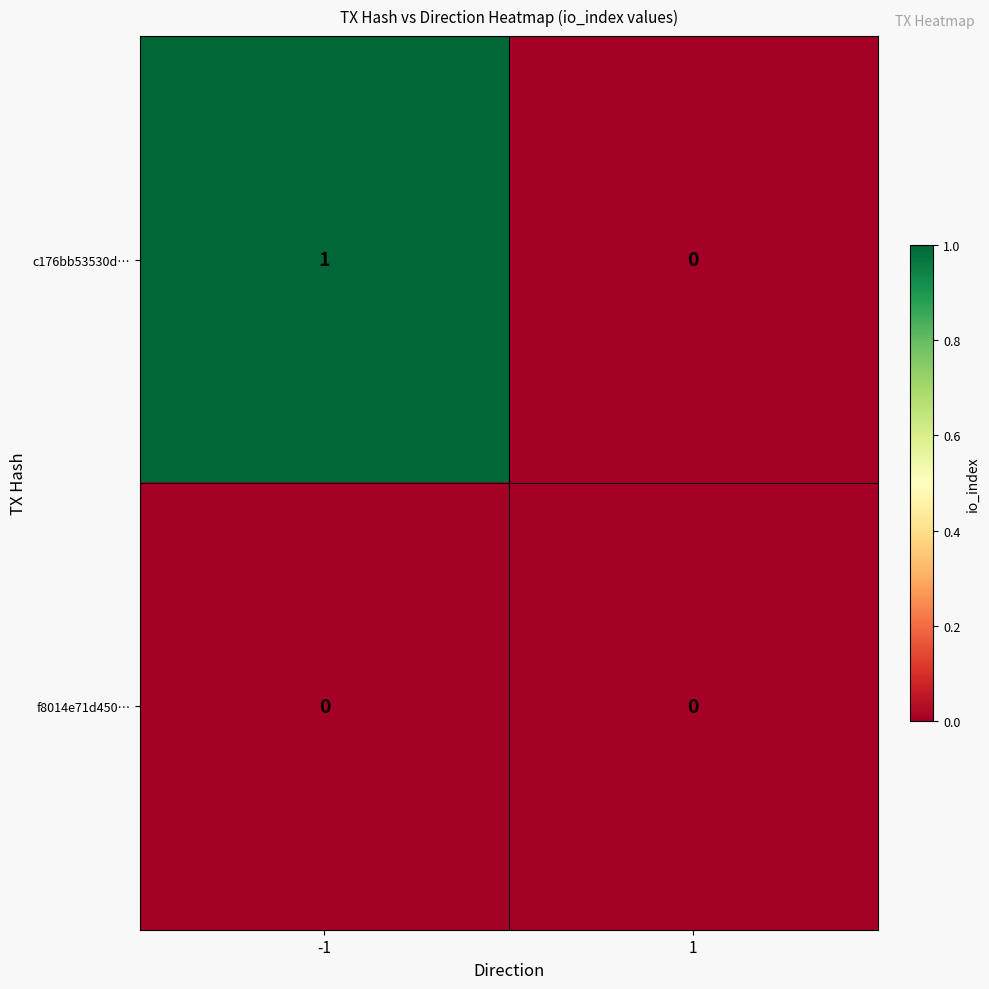

Between -1 and 1, which series saw the biggest shift?

c176bb53530d…